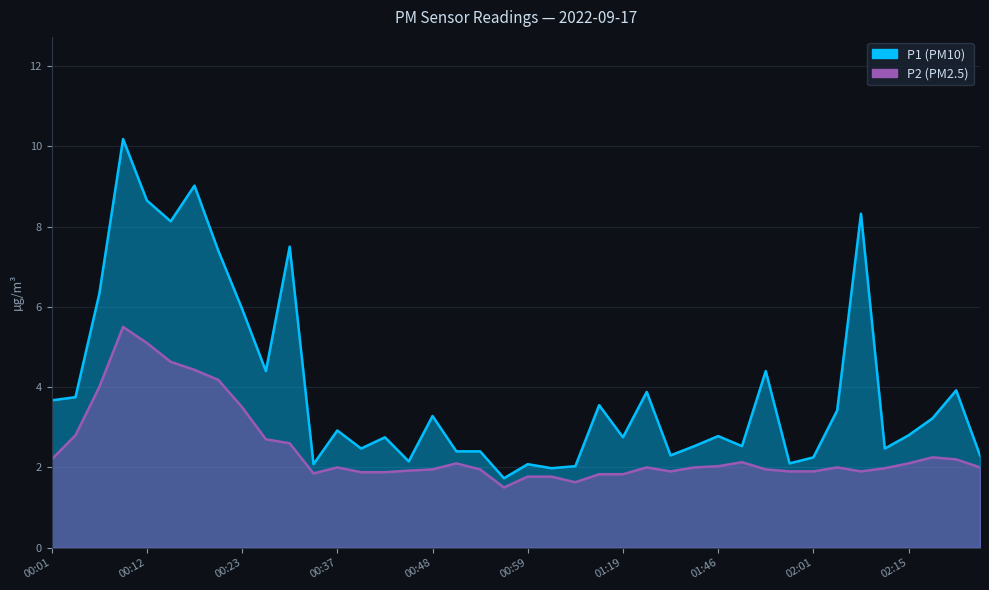

What is the spread (max minus min) of values at 02:33?

0.3